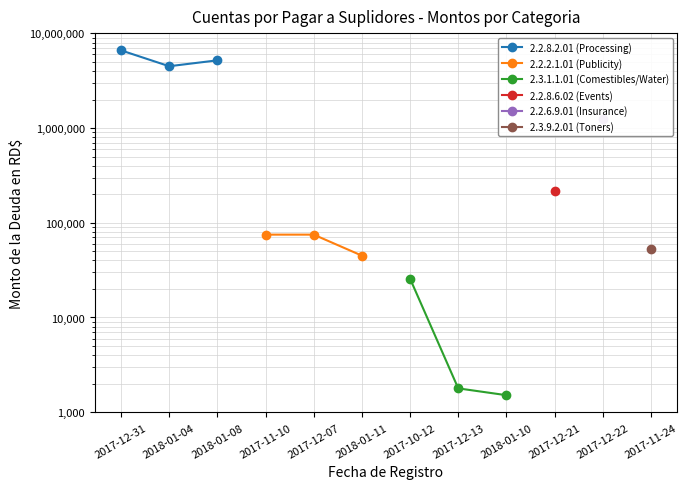

What is the label of the 2nd point from the left?

2018-01-04